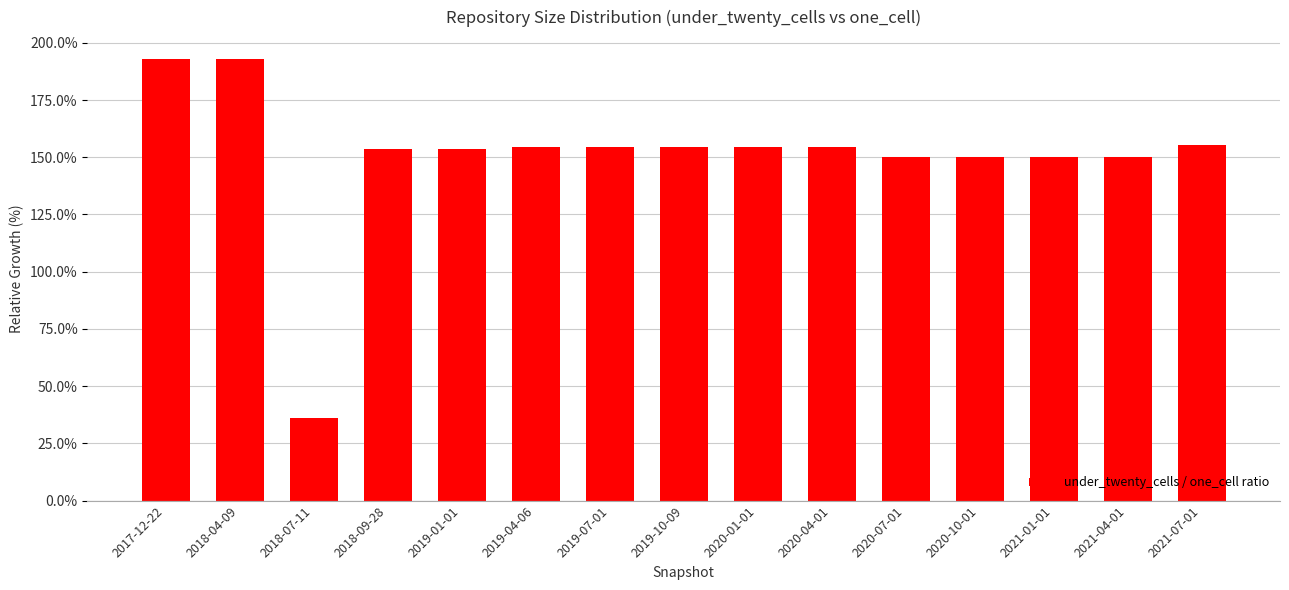

Approximately how many times larger is the value at 2020-01-01 compared to 2019-07-01?

1.0